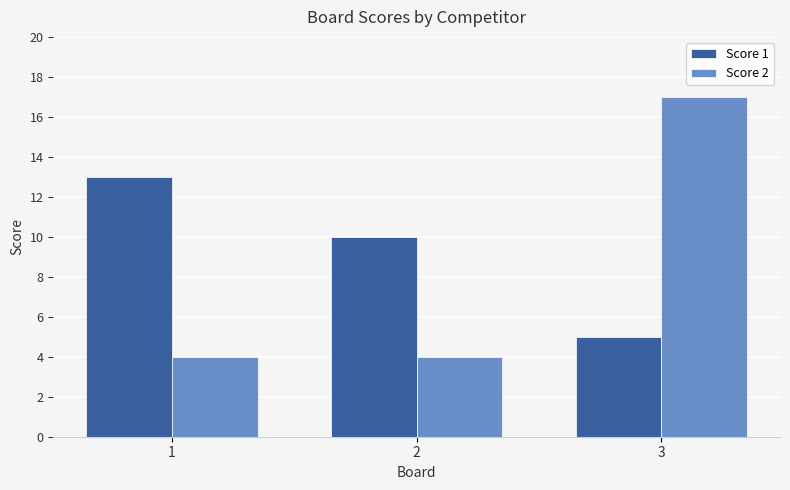

Which series has the widest spread of values?

Score 2